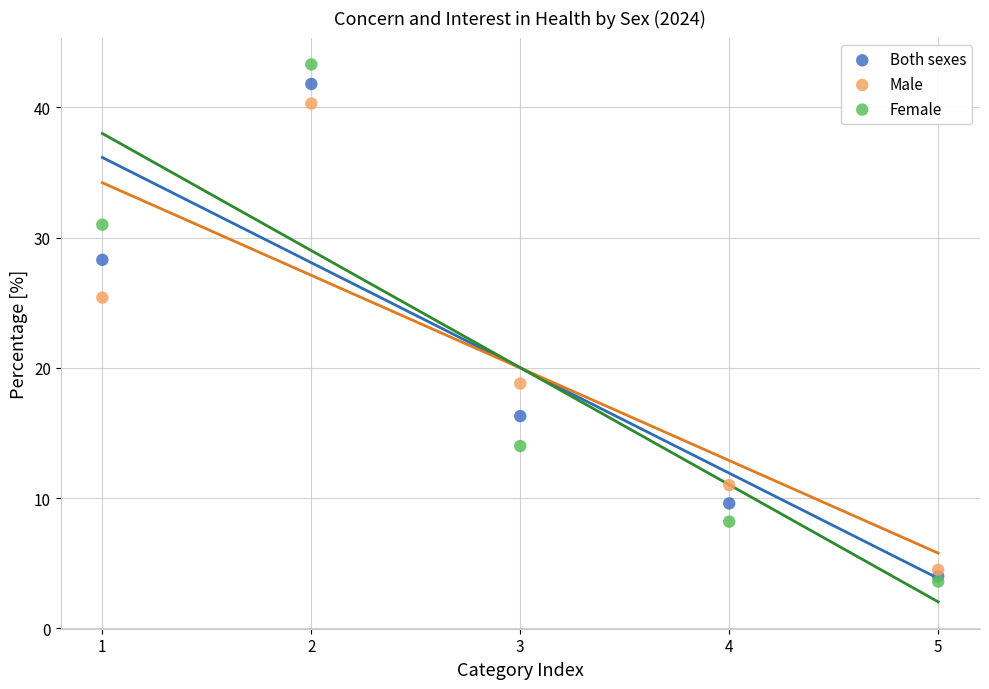

In the Female series, what Y value is closest to 23?

31.0